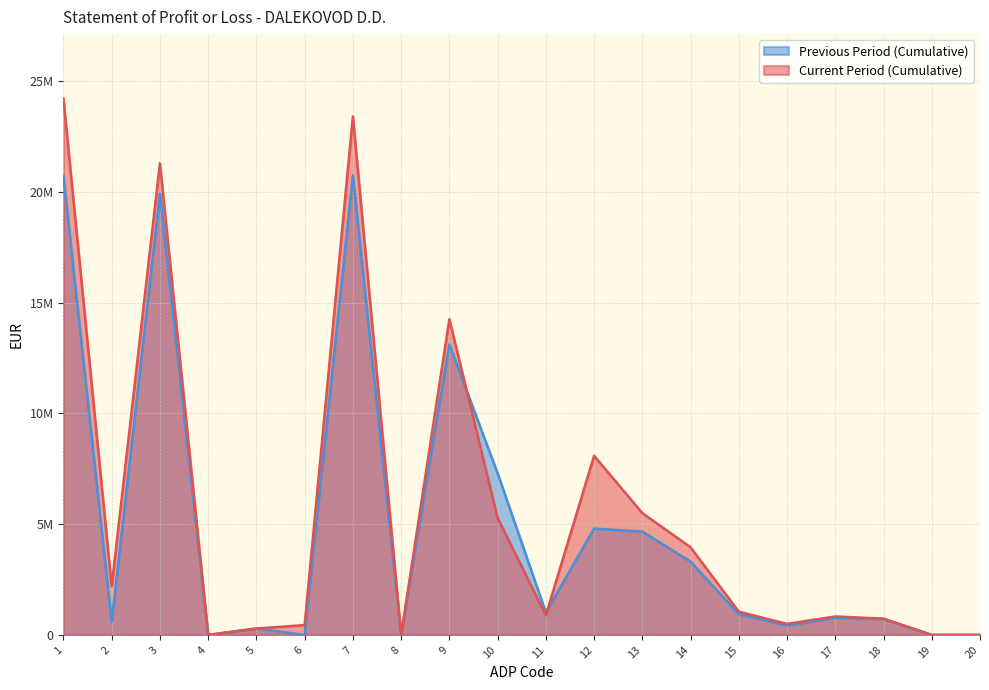

Which category has the highest value in the Current Period (Cumulative) series?

1